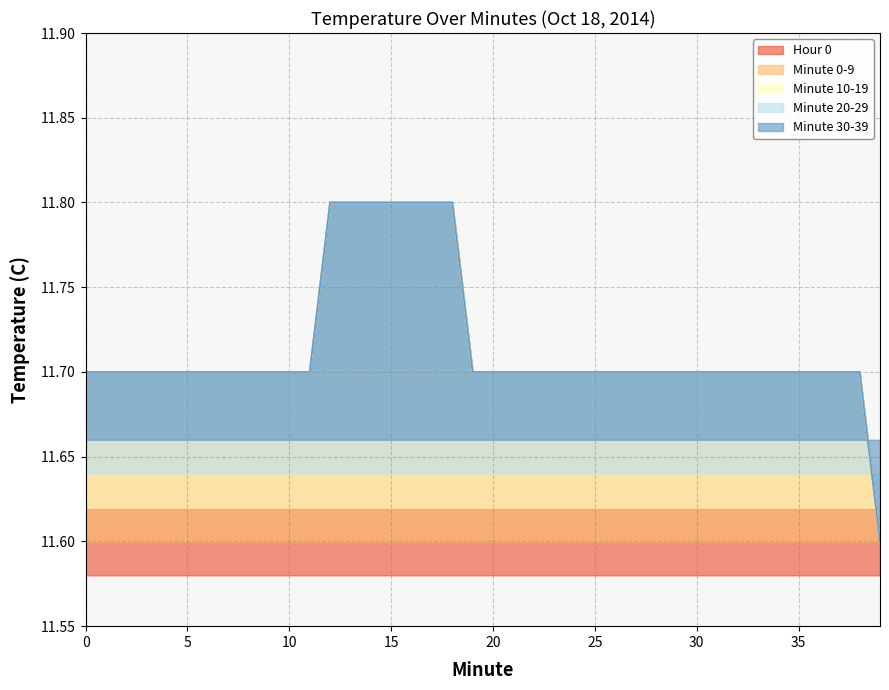

What is the value of the Minute 20-29 point at the 36th from the left?

11.7